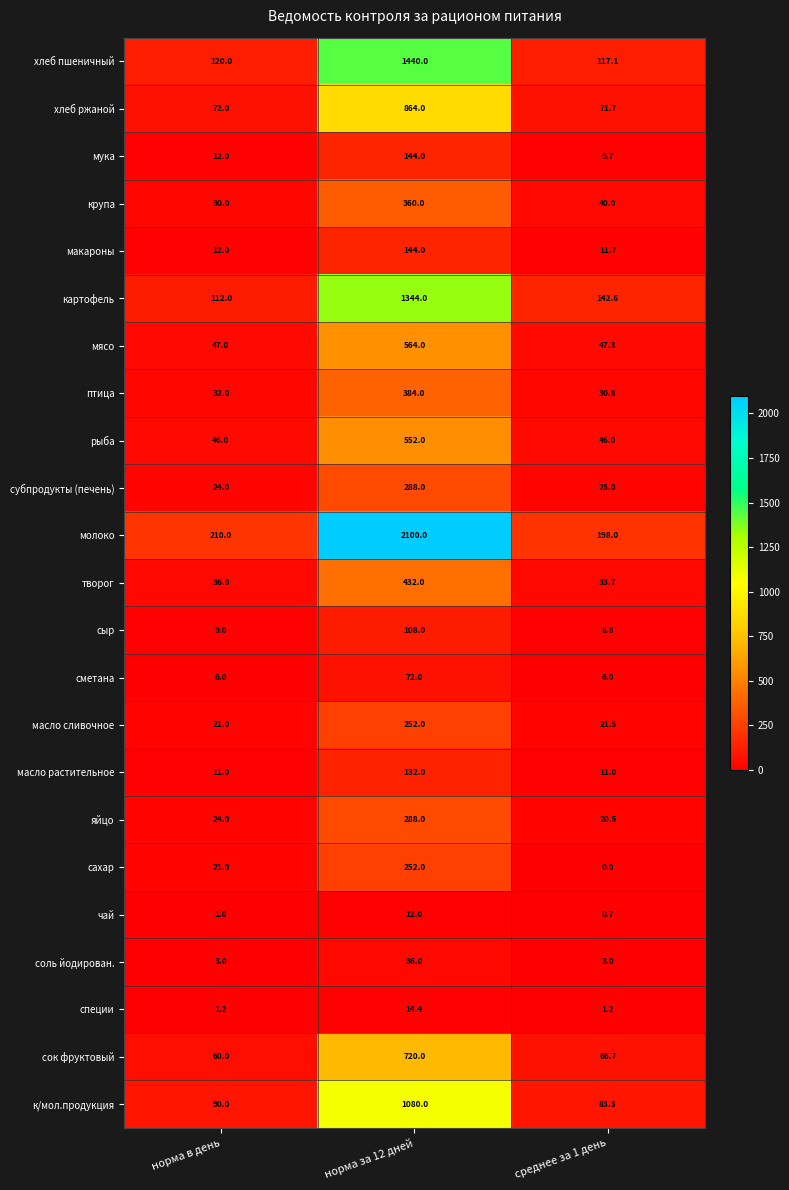

What is the average value of the мука series?

55.2